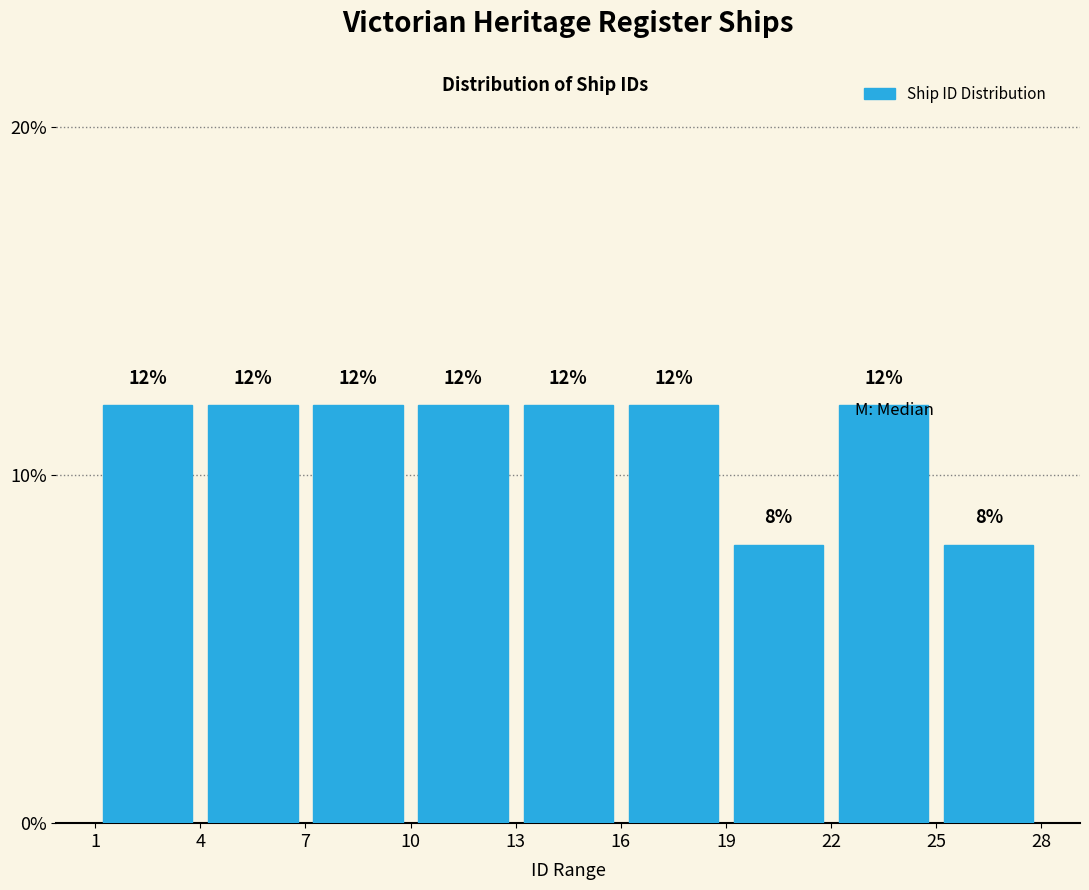

How tall is the bar that spans 13 to 16 on the x-axis?

12